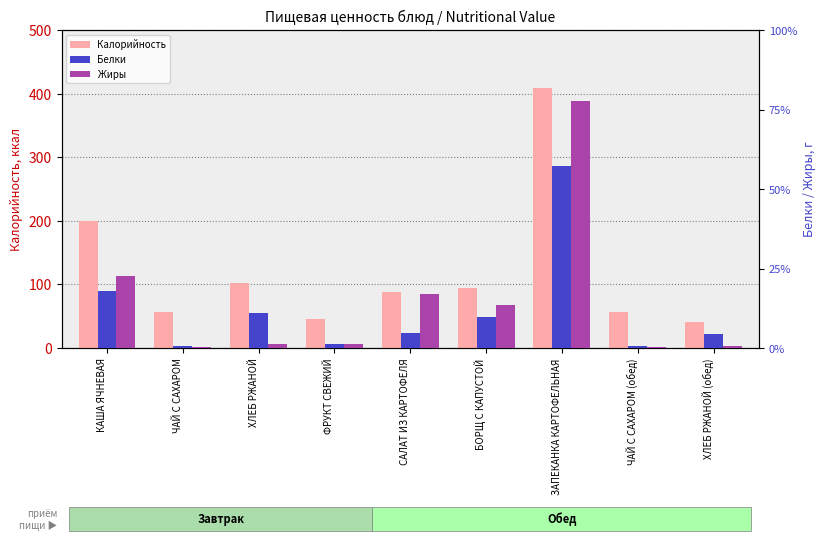

Read the Жиры value at ЗАПЕКАНКА КАРТОФЕЛЬНАЯ.

23.3